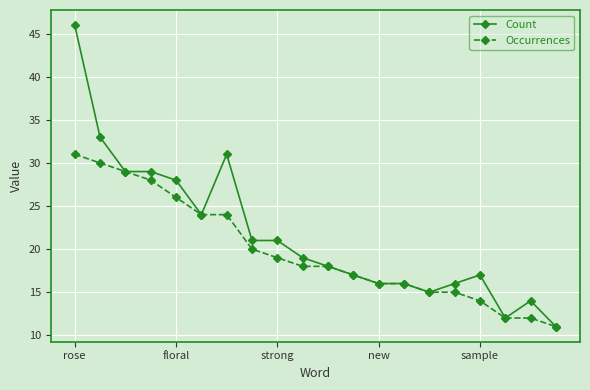

Does the chart have visible grid lines?

Yes